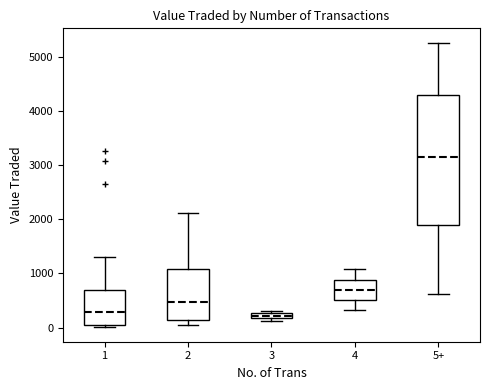

Comparing the boxes themselves (not the whiskers), which one is the tallest?

5+